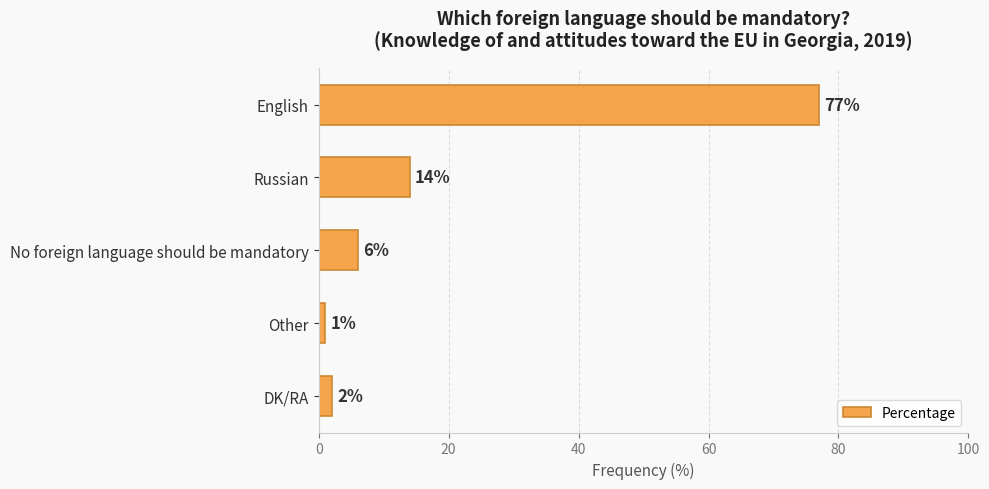

True or false: the data shows 77 at English.

True